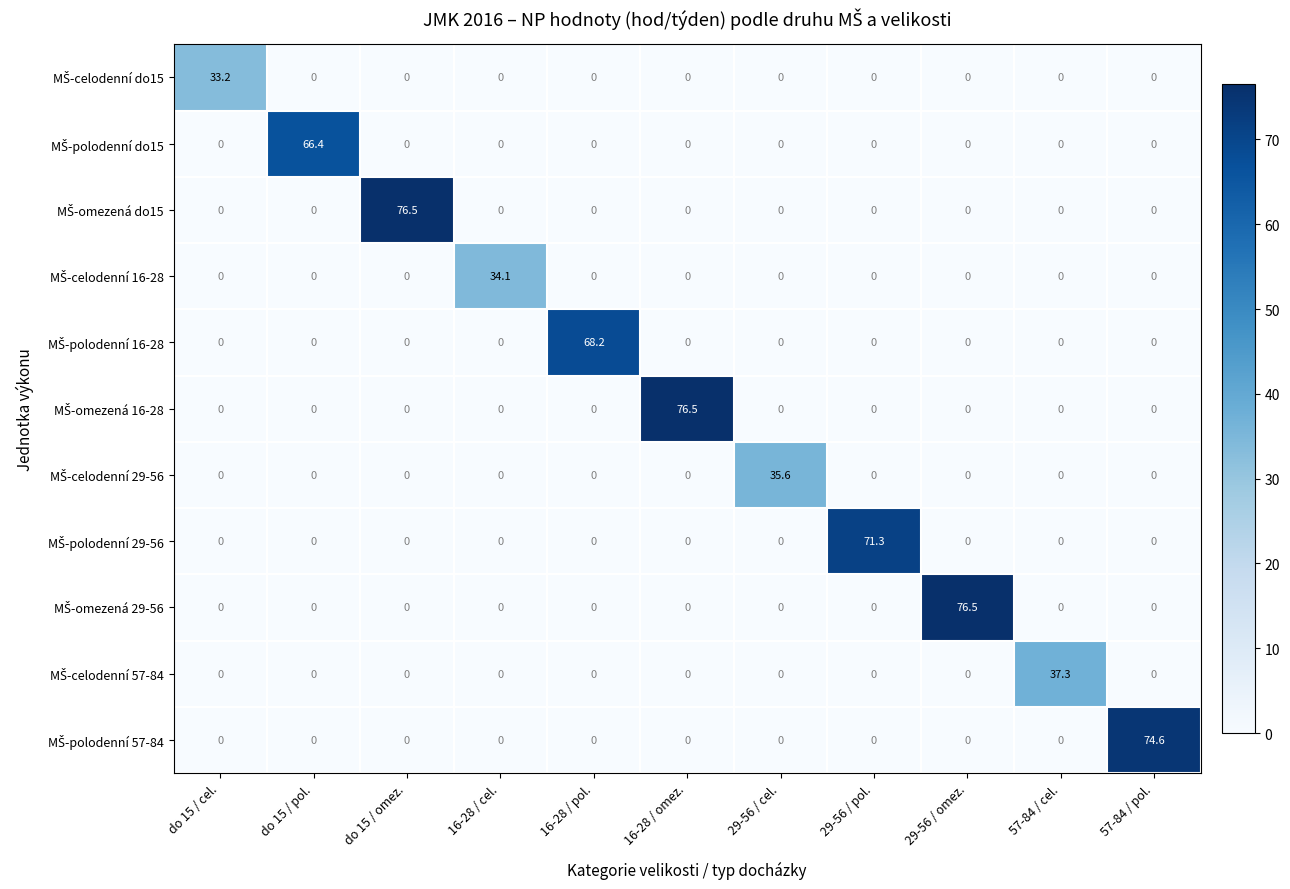

What is the spread (max minus min) of values at do 15 / omez.?

76.5